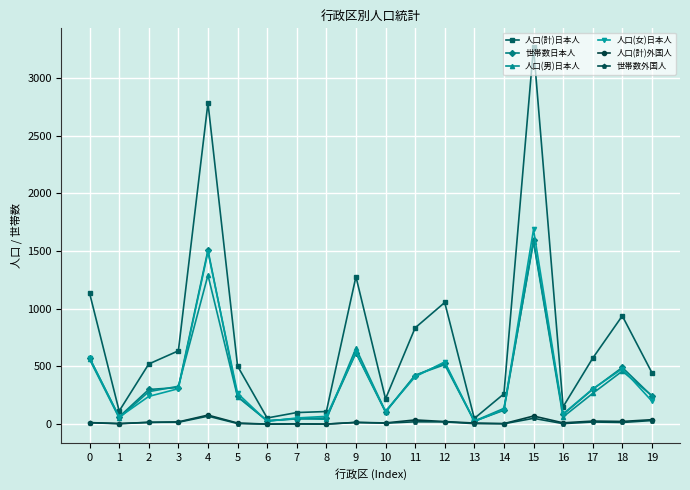

How many distinct data groups are displayed?

6